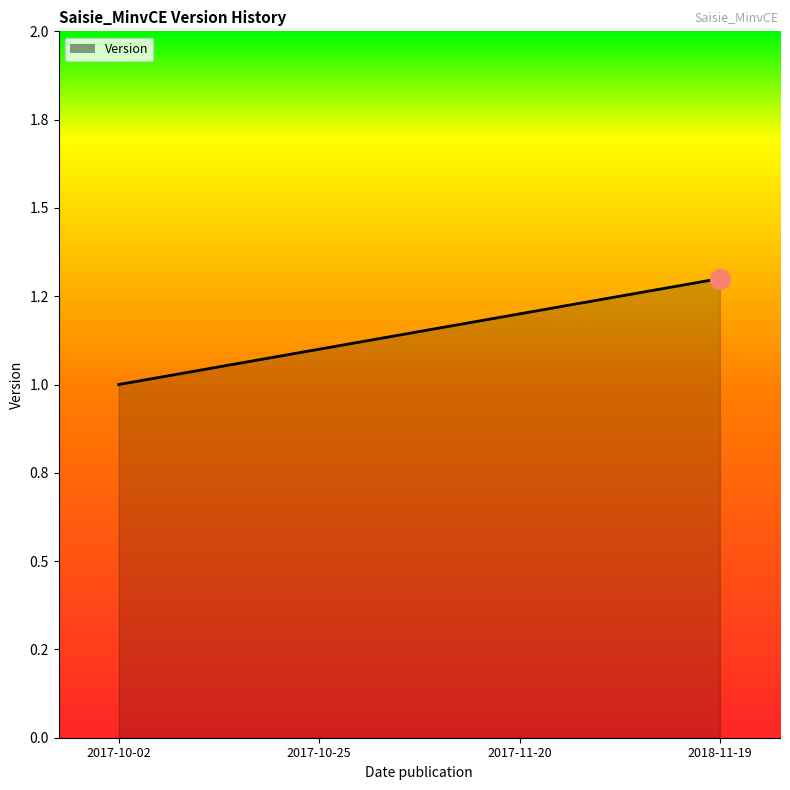

What is the change in value from 2017-10-25 to 2018-11-19?

+0.2